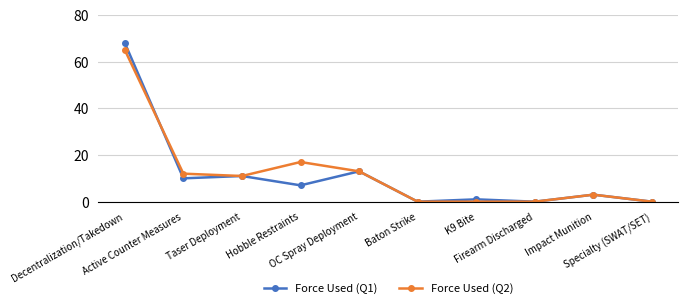

What is the value of the Force Used (Q2) point at the 5th from the left?

13